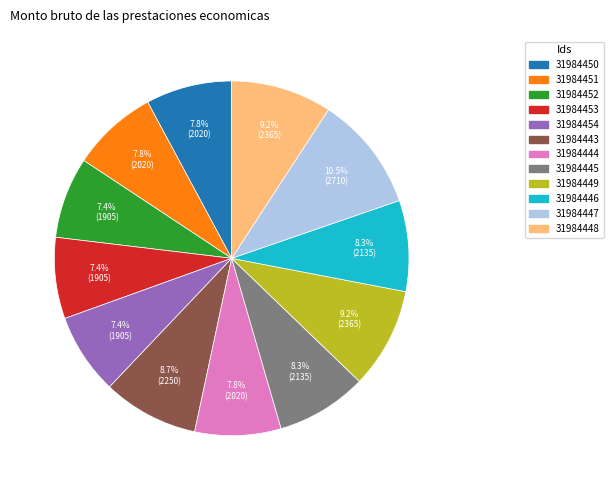

What percentage is the 31984444 slice, to the nearest percent?

8%